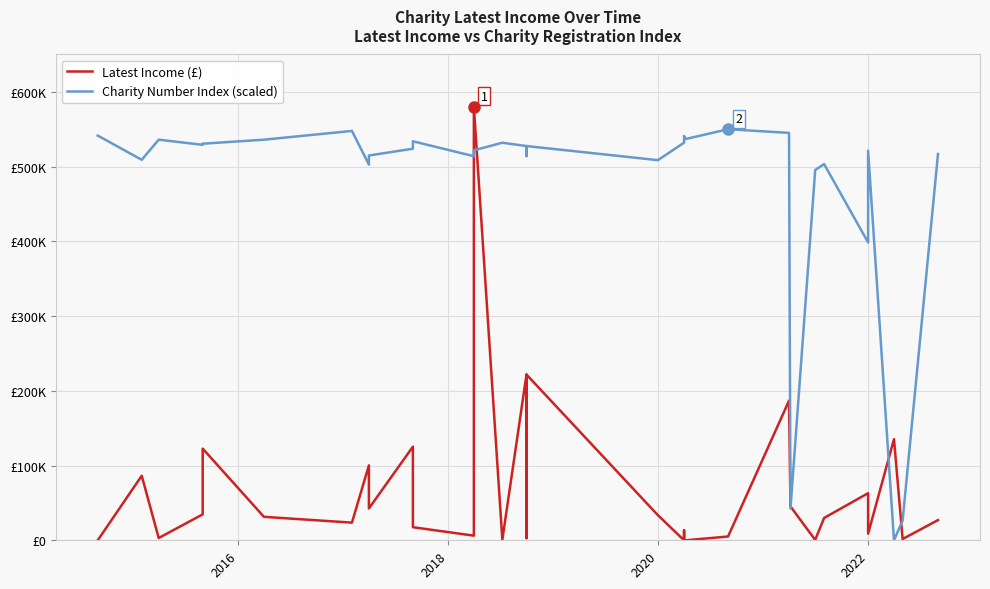

The Charity Number Index (scaled) series shows 298762.4 at 14. True or false?

False